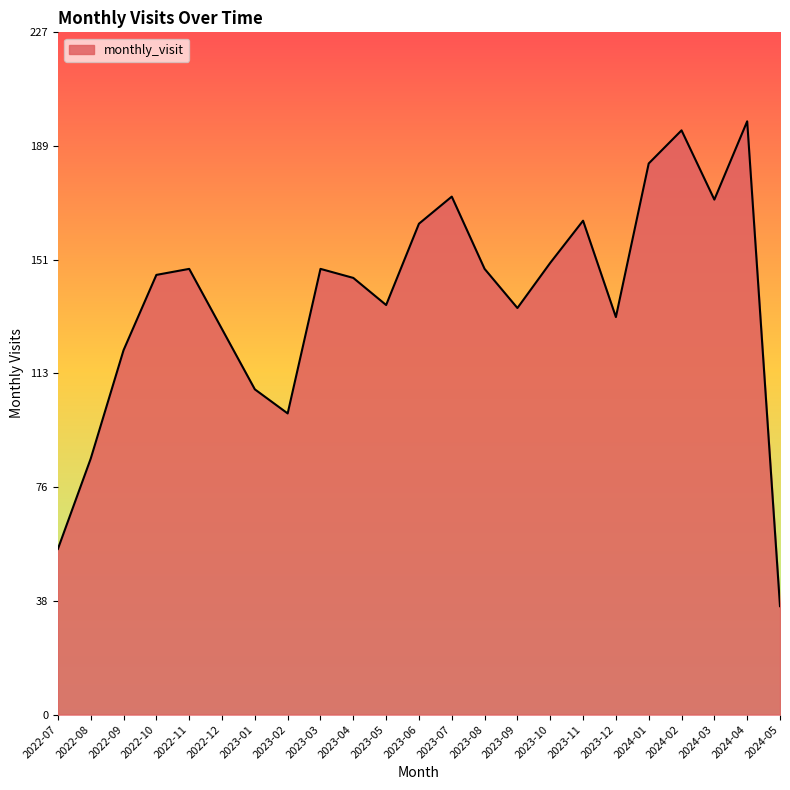

What is the change in value from 2023-05 to 2024-01?

+47